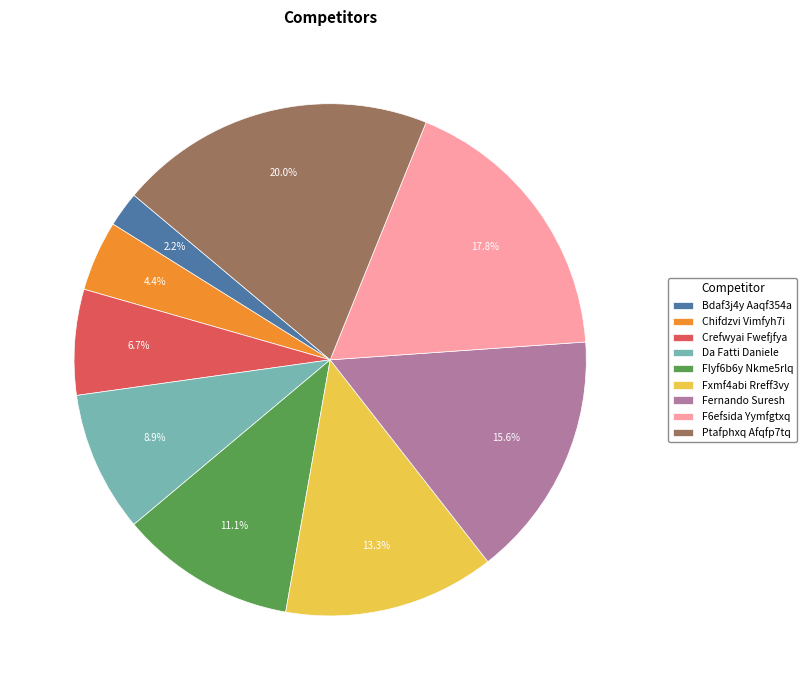

How many slices are in this pie chart?

9